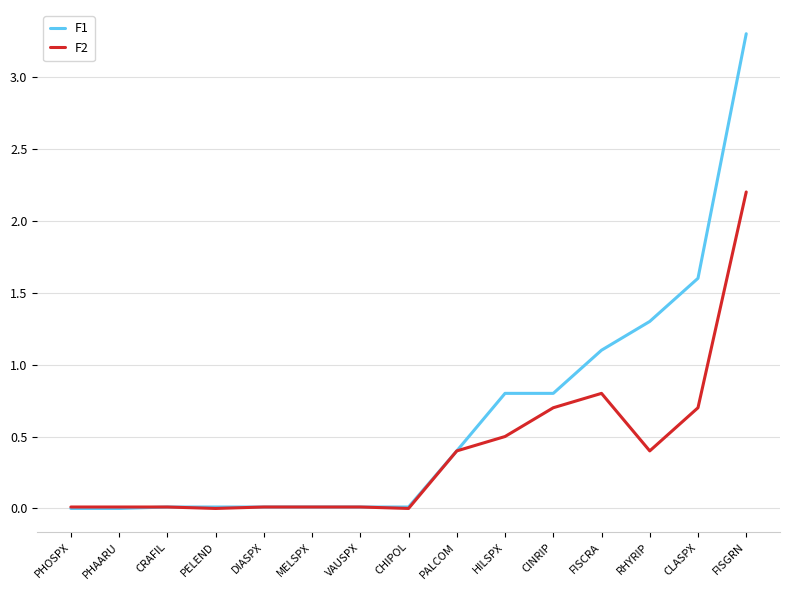

Which category has the highest value in the F1 series?

FISGRN